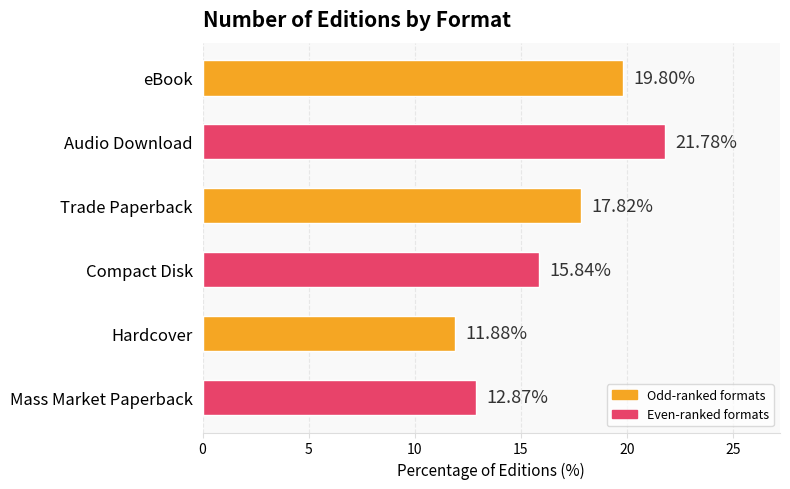

What is the change in value from eBook to Audio Download?

+2.0